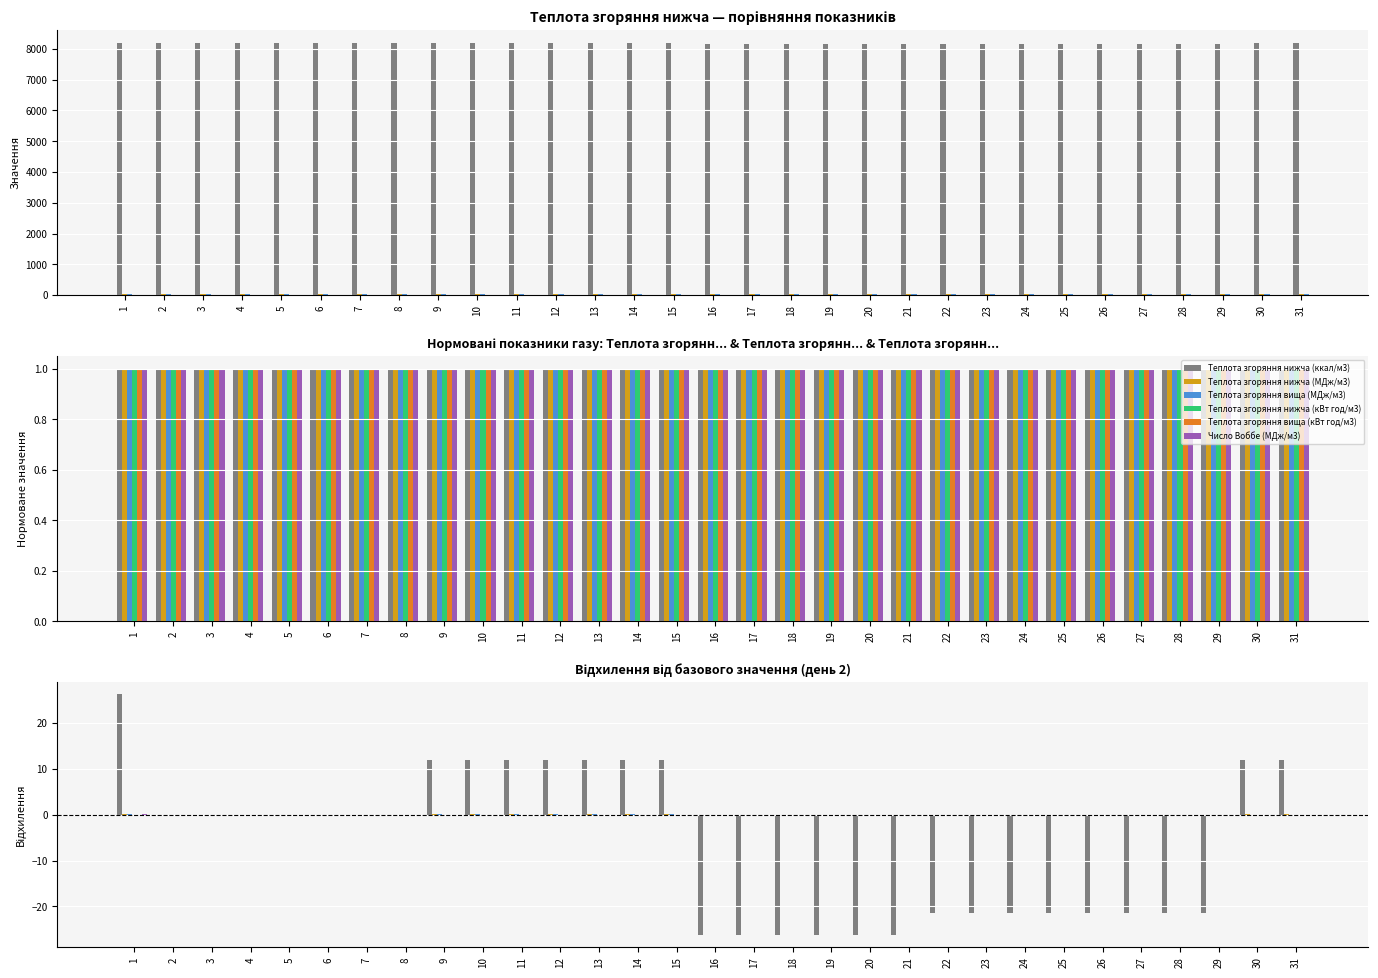

List the series in order of their peak value, highest first.

Теплота згоряння нижча (ккал/м3), Теплота згоряння вища (МДж/м3), Теплота згоряння нижча (МДж/м3), Число Воббе (МДж/м3), Теплота згоряння вища (кВт год/м3), Теплота згоряння нижча (кВт год/м3)